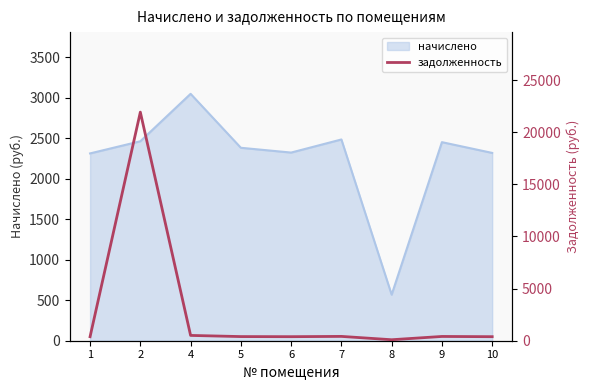

How many lines are shown in the chart?

1